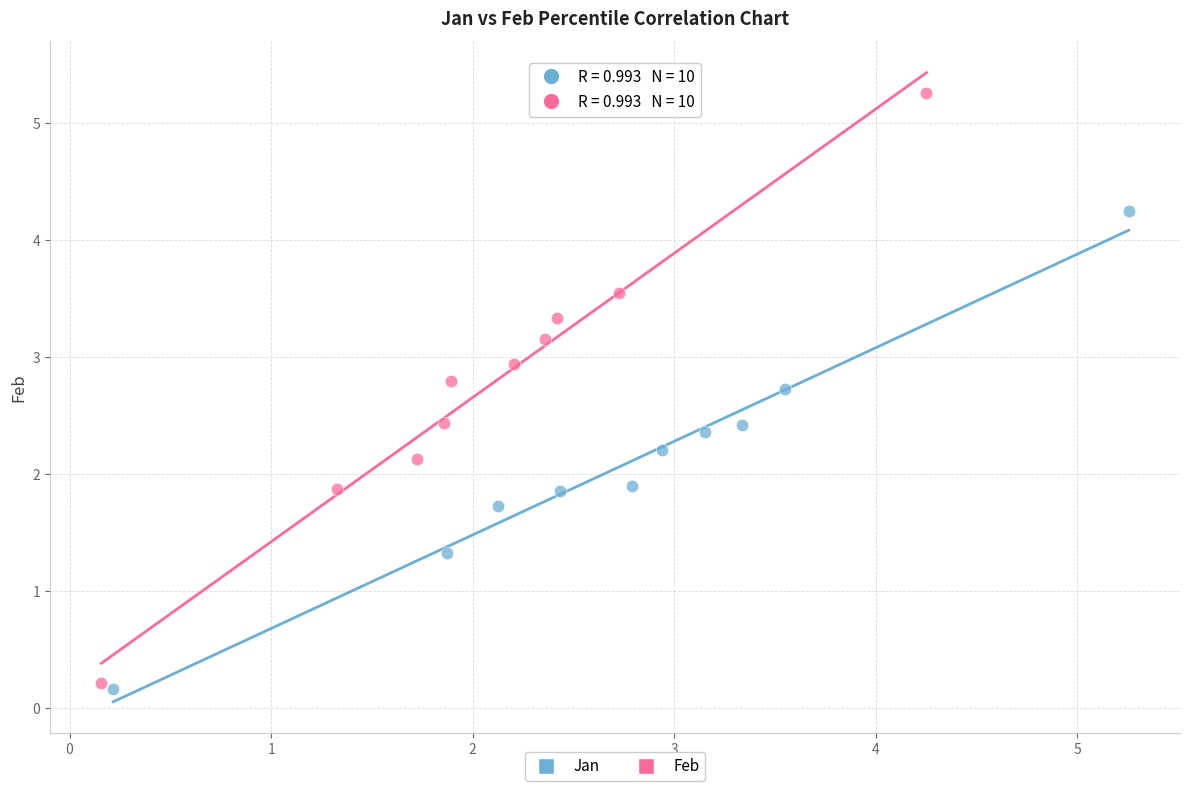

Which series reaches the maximum Y coordinate?

Feb